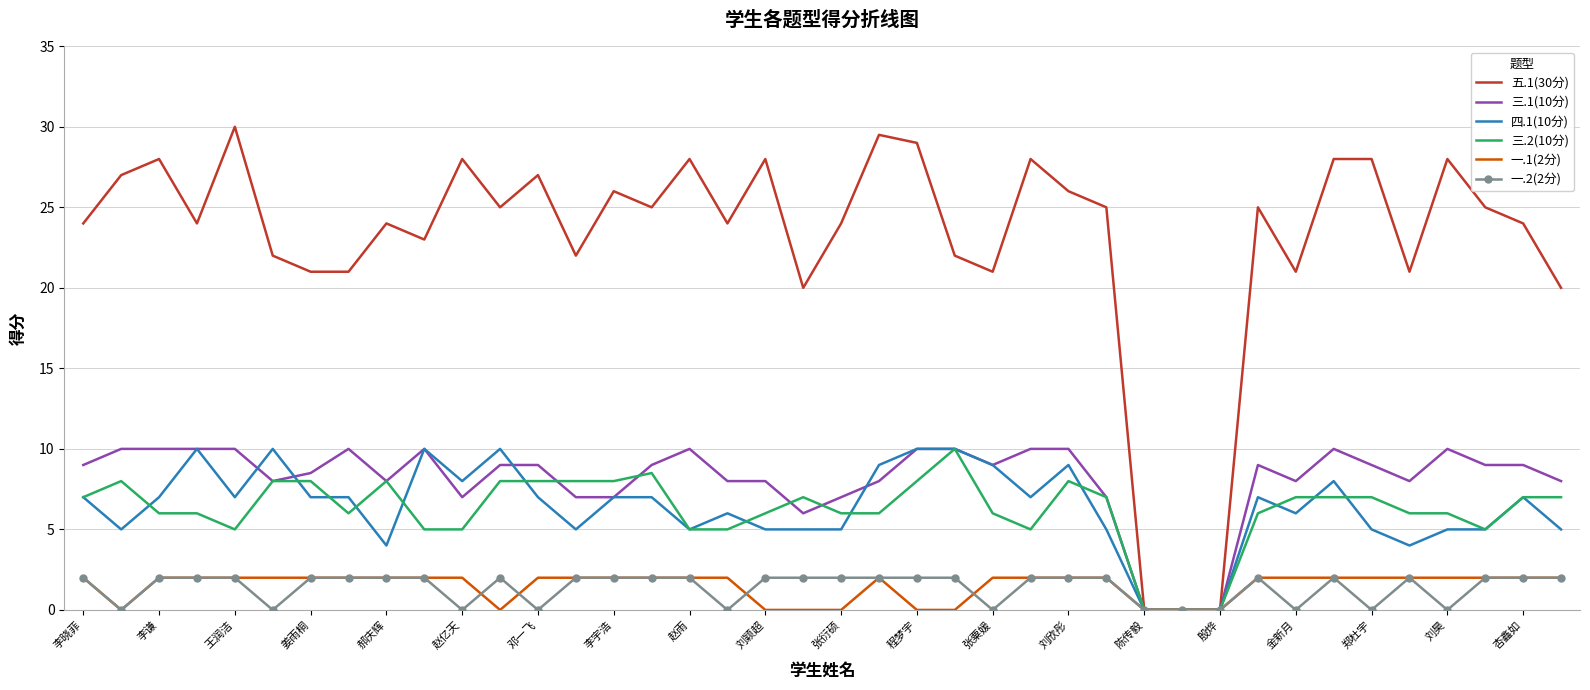

What is the maximum value shown in the chart?

30.0